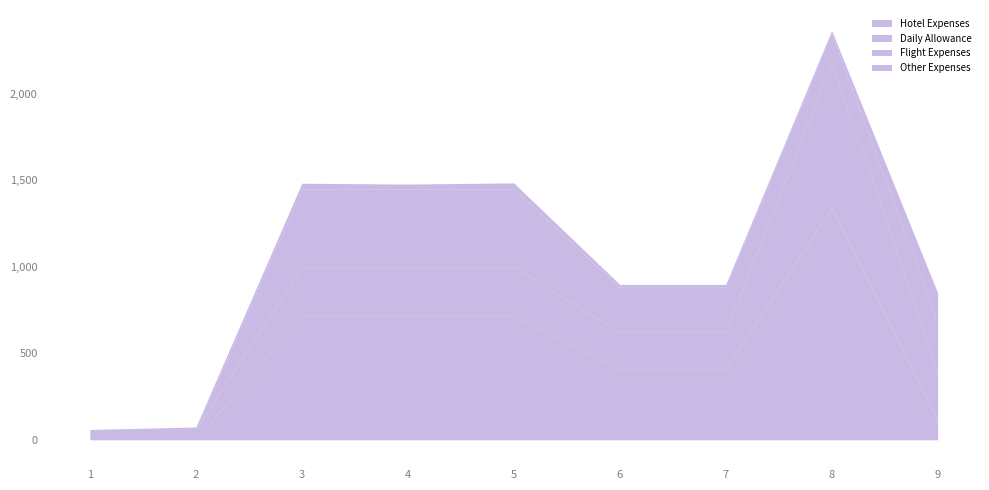

The value of Other Expenses at 7 is 22.6. True or false?

False